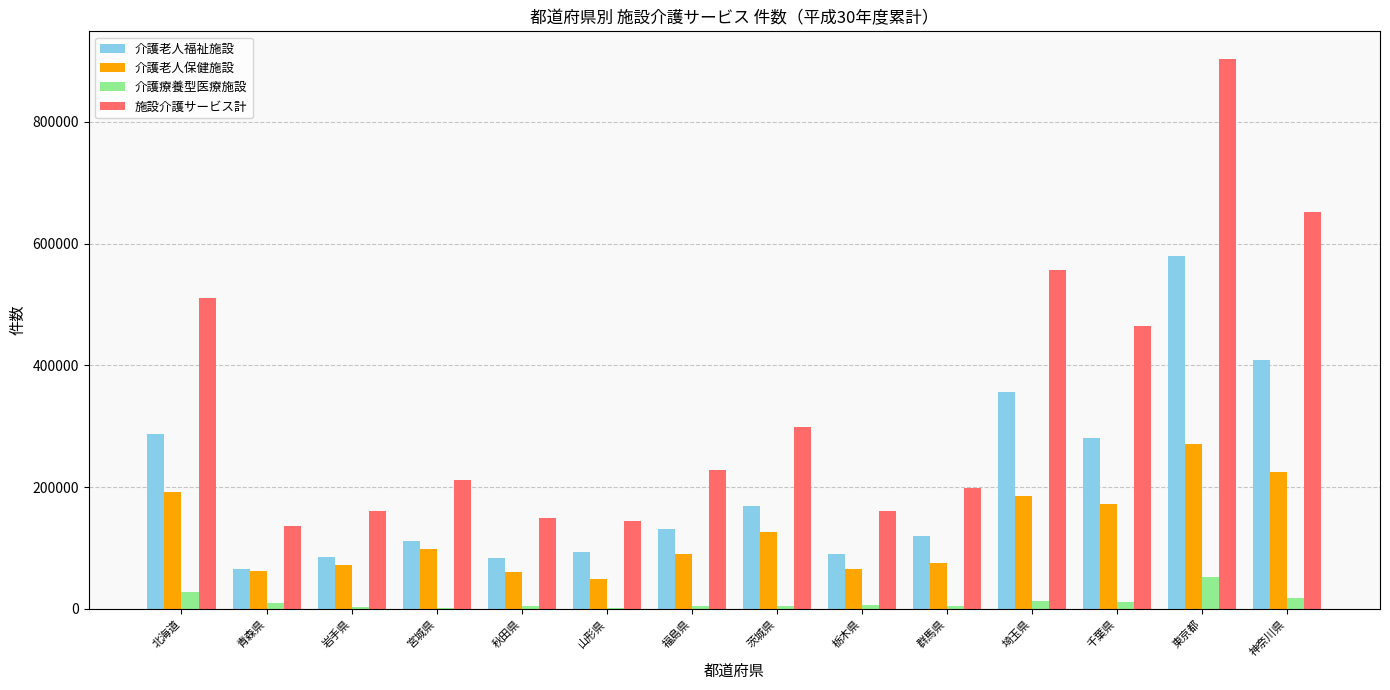

What is the sum of all 介護療養型医療施設 values?

160443